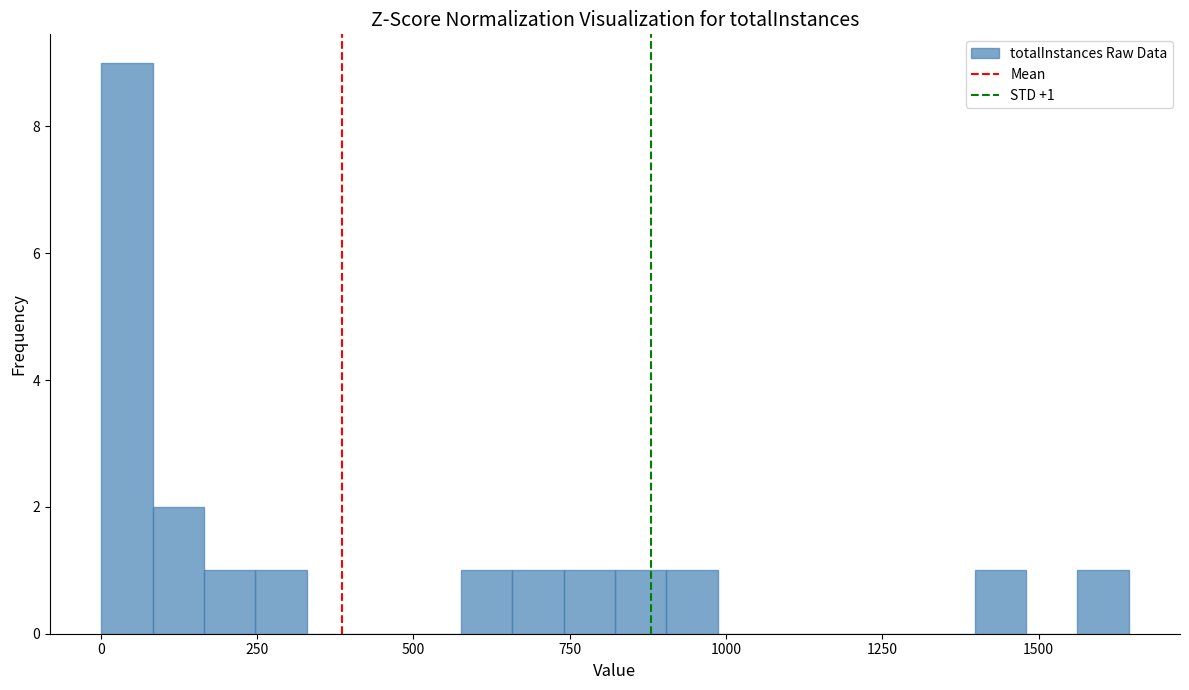

Read against the x-axis, roughly where is the centre of the tallest bar?

50